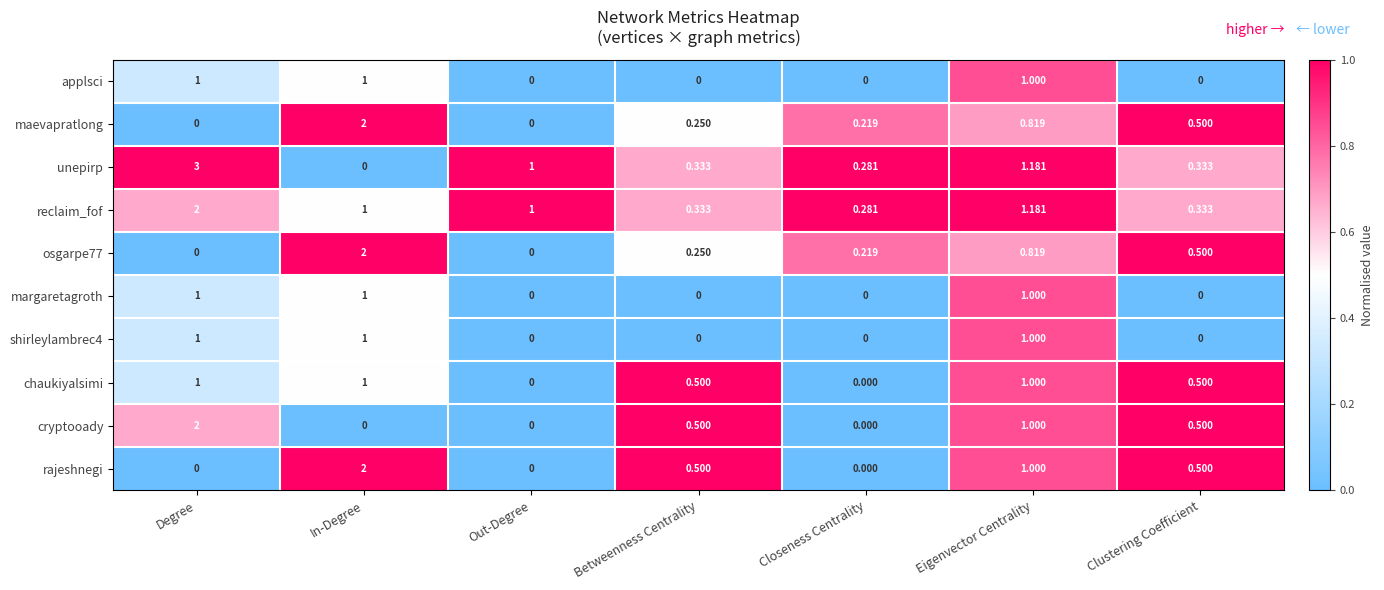

Which label corresponds to the largest value in the chart?

Degree